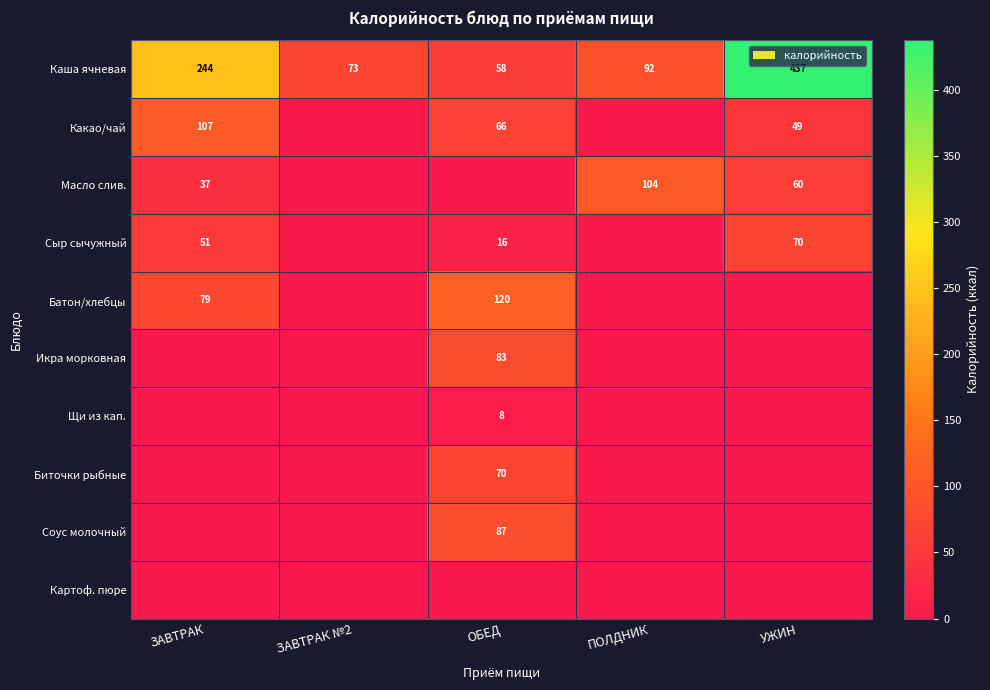

What is the difference between the maximum and minimum values in the Каша ячневая series?

379